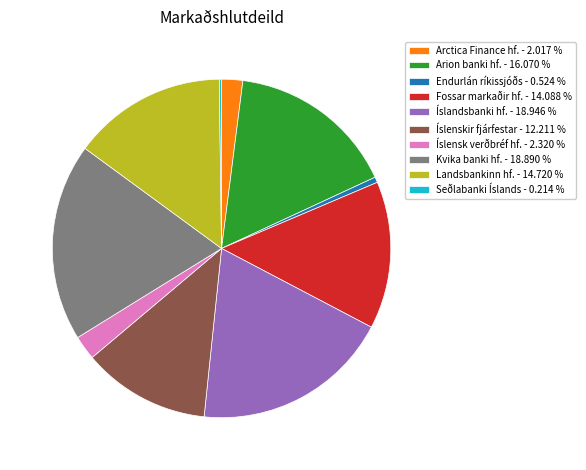

Is the sum of Kvika banki hf. - 18.890 % and Íslenskir fjárfestar - 12.211 % greater than half?

No